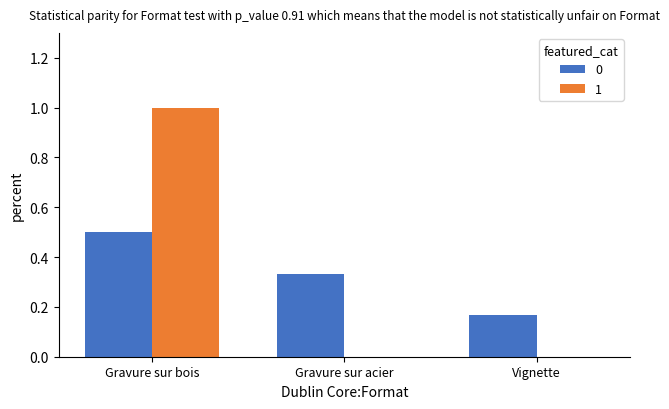

What is the greatest value displayed?

1.0